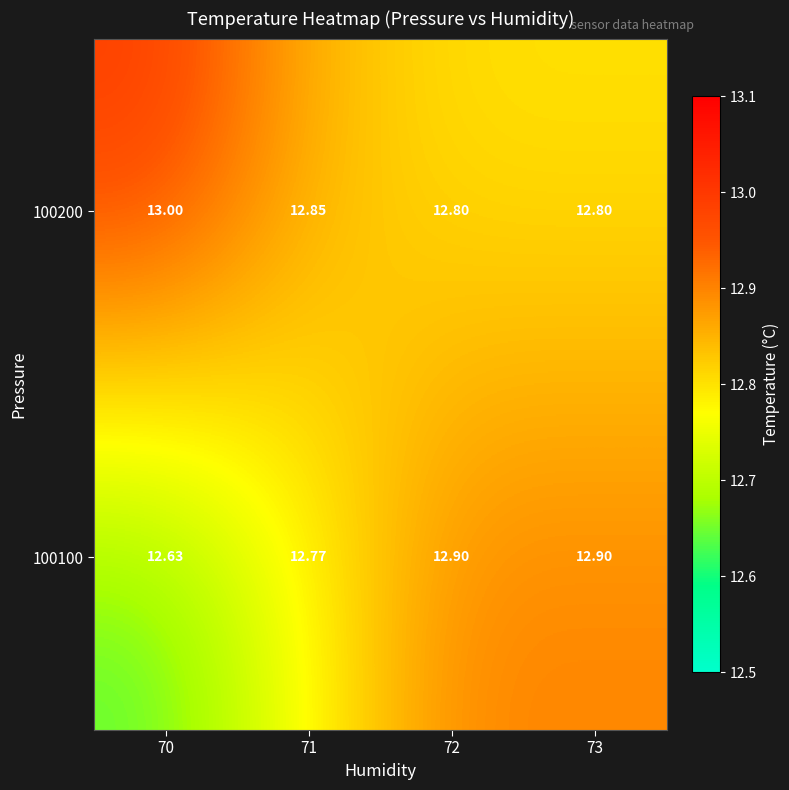

Is the value of 100100 at 73 greater than the value of 100200 at 72?

Yes